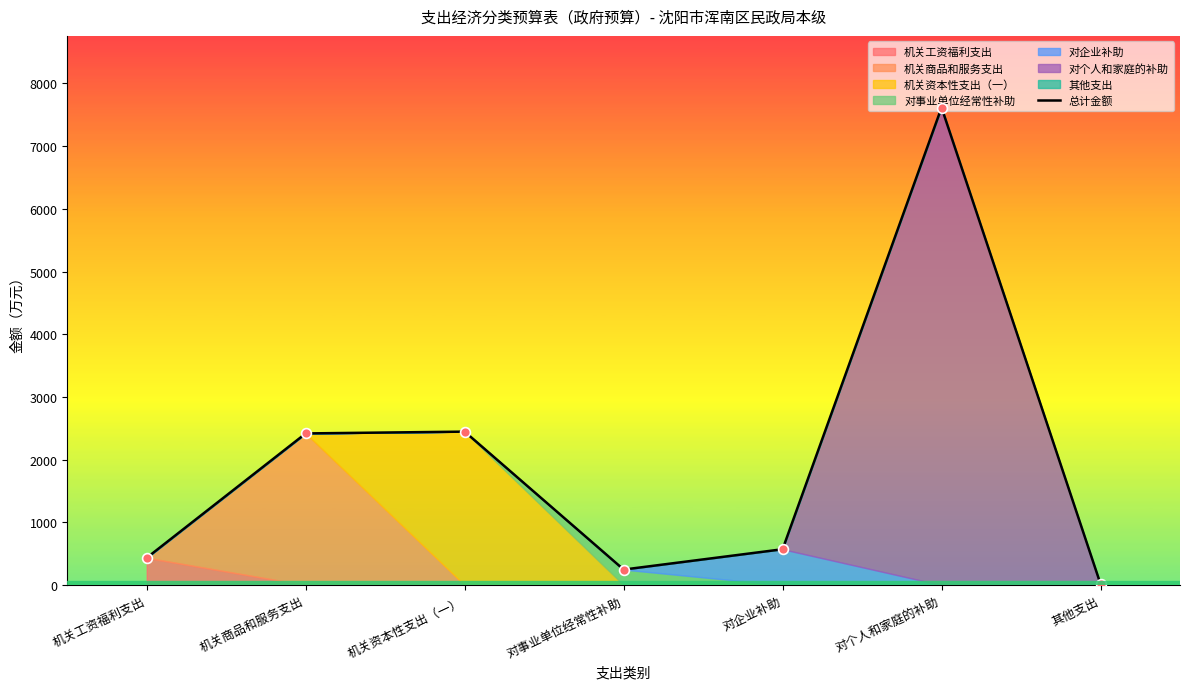

What is the ratio of the value at 对个人和家庭的补助 to the value at 对企业补助?

13.3